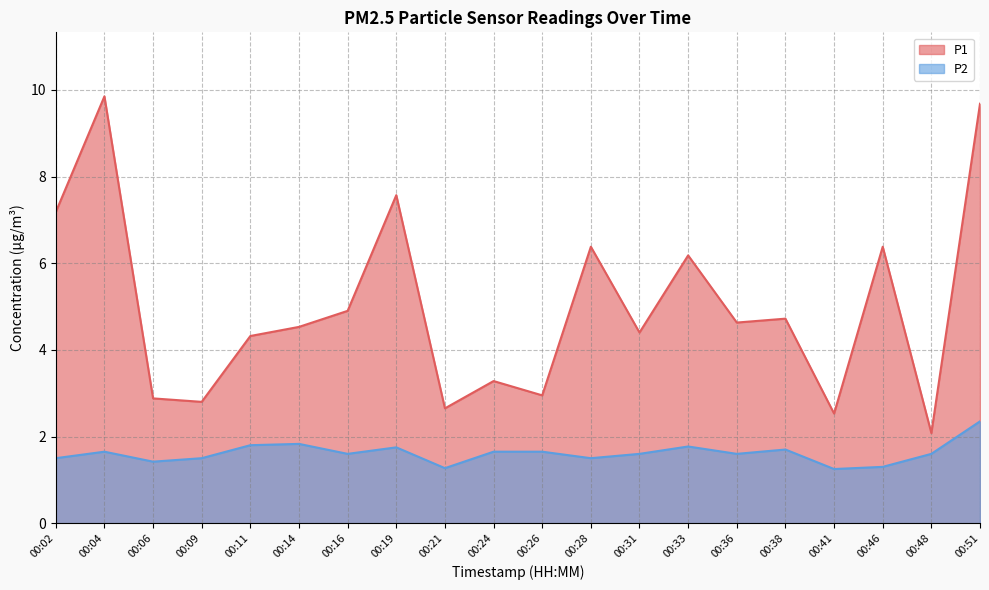

What is the difference between the highest and lowest values at 00:31?

2.8